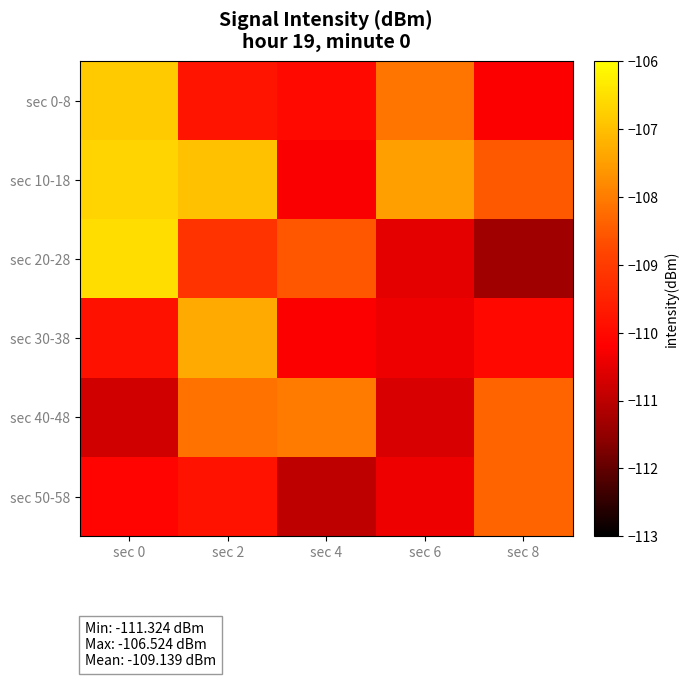

What is the total value across all series at sec 8?

-656.7